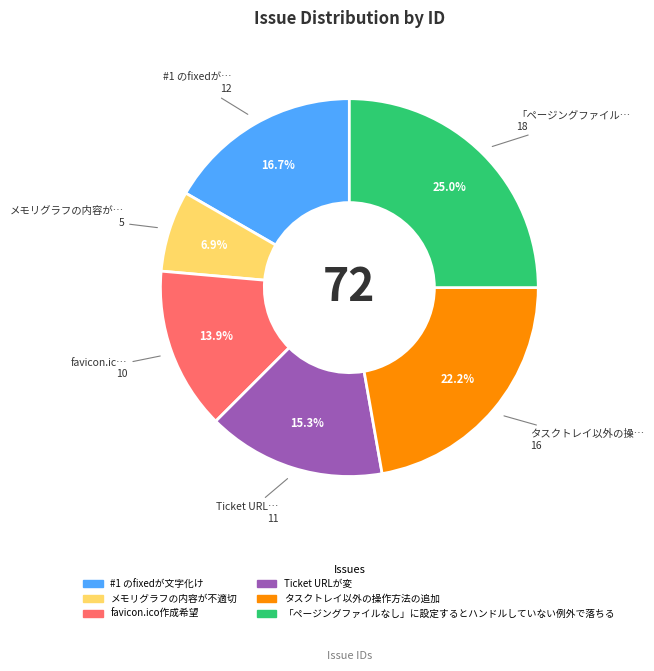

Which category has the biggest portion of the pie?

「ページングファイルなし」に設定するとハンドルしていない例外で落ちる